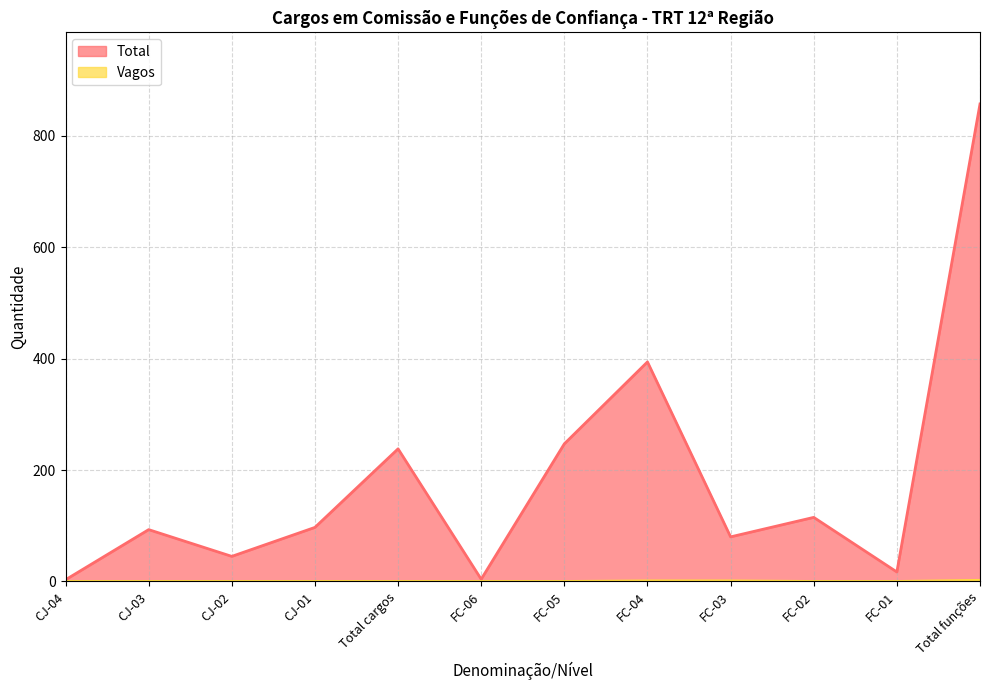

Rank the series by their average value, from highest to lowest.

Total, Vagos